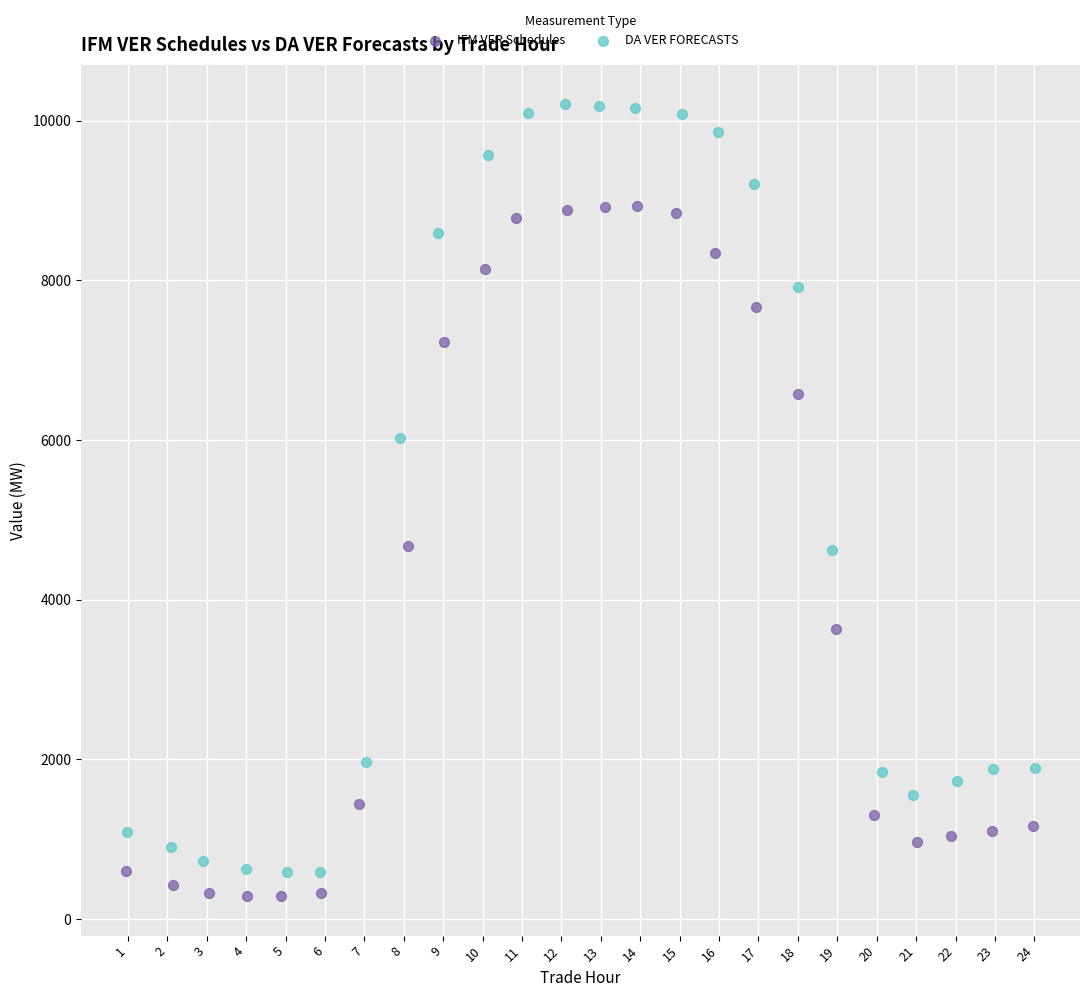

Which series contains the highest Y value?

DA VER FORECASTS